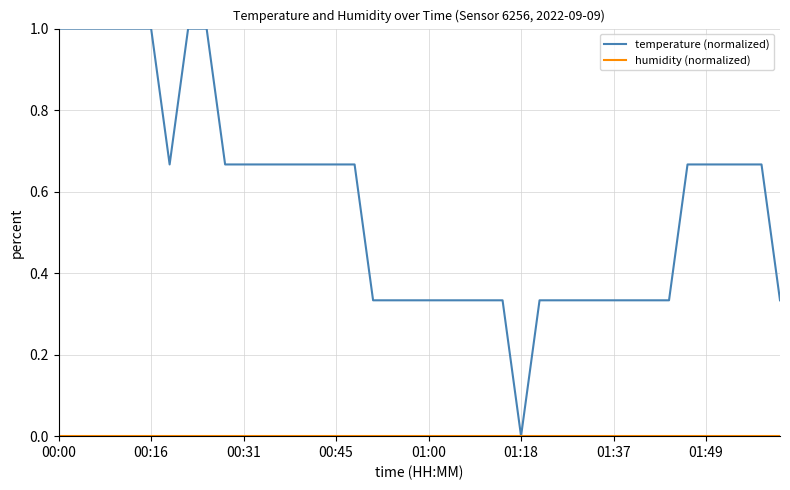

Which series has the largest range (max minus min)?

temperature (normalized)